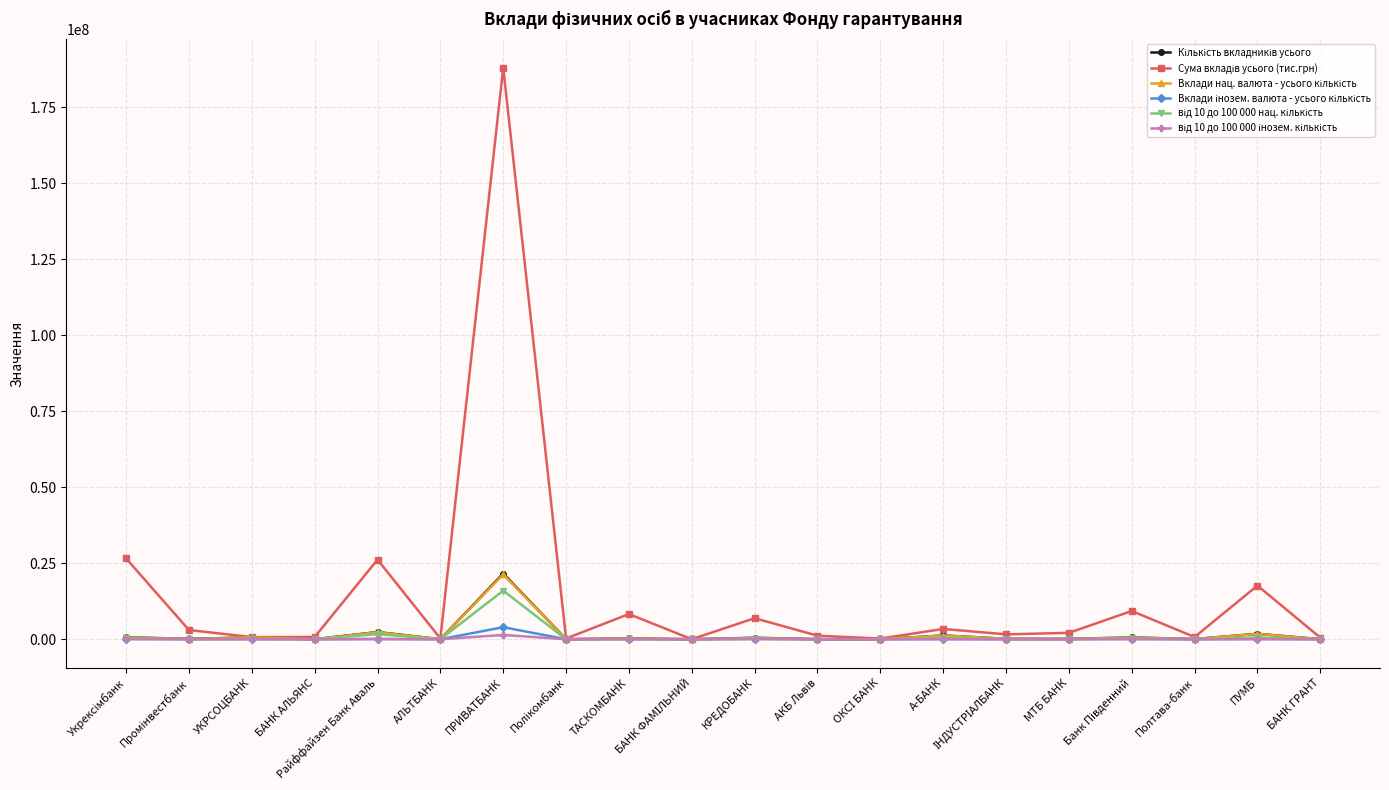

What is the label of the 16th point from the right?

Райффайзен Банк Аваль